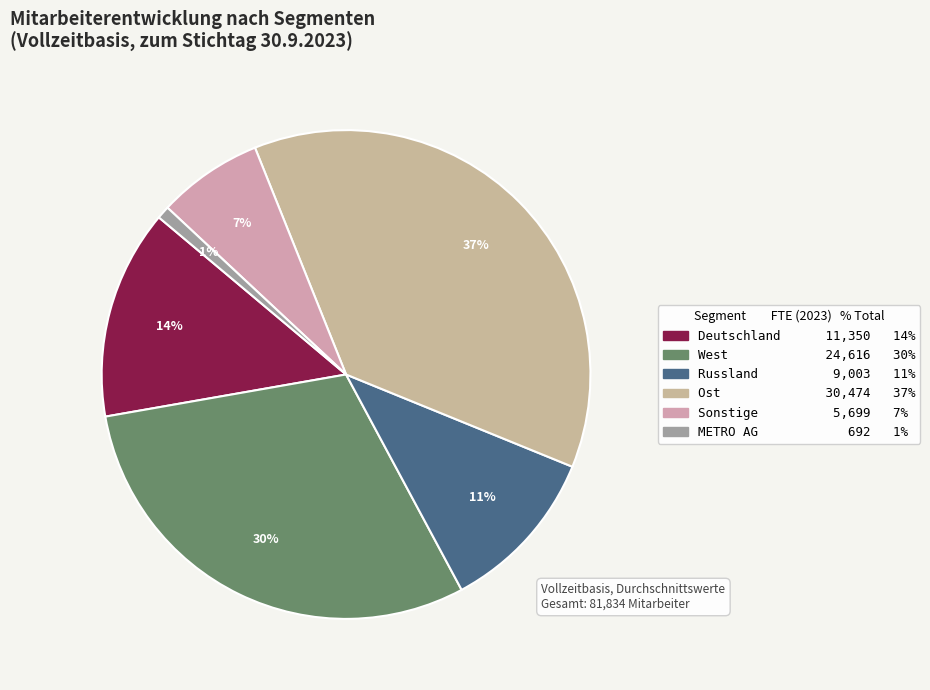

Is it true that Russland is 16% of the pie?

False